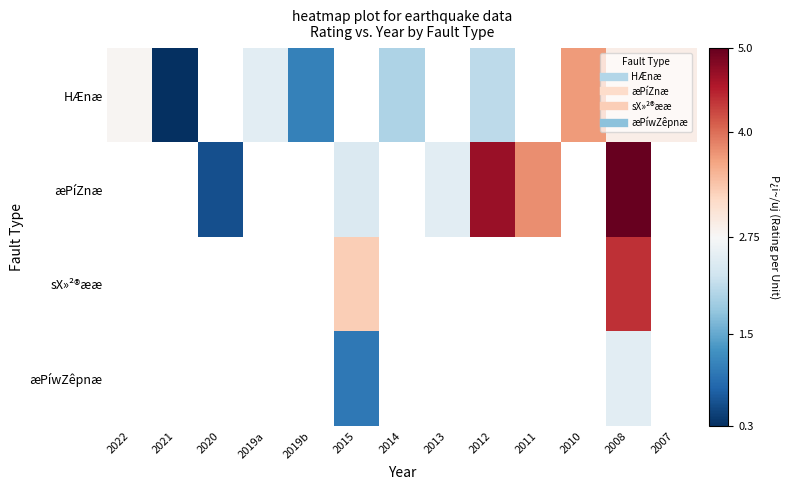

Which series changed the most between 2019a and 2011?

æPíZnæ